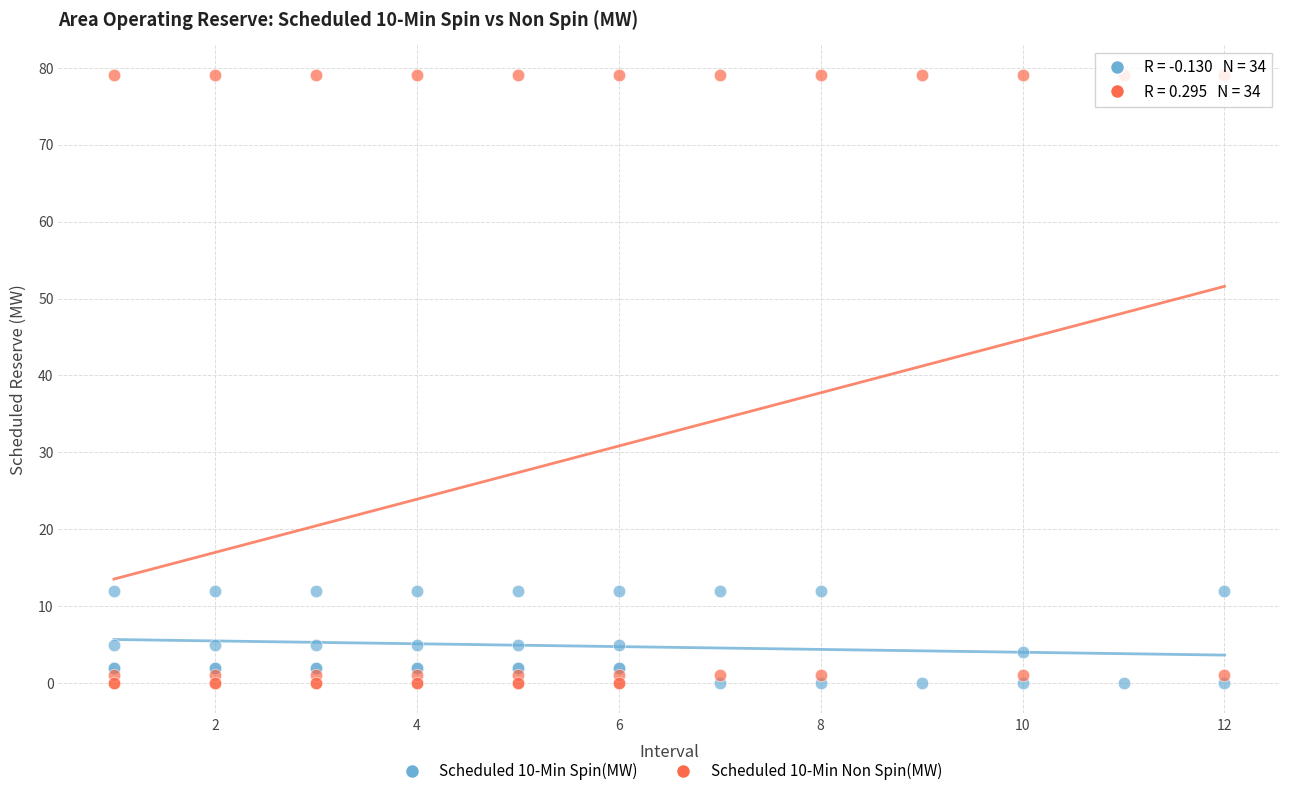

What is the X range (max minus min) for the scatter plot?

11